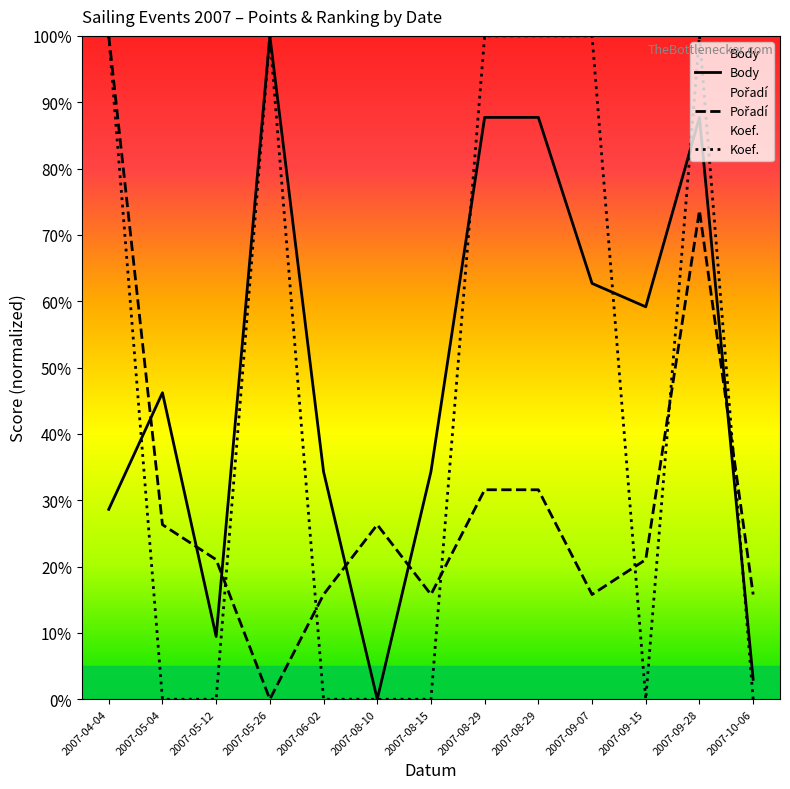

Where do Body and Pořadí first cross each other?

2007-04-04 and 2007-05-04